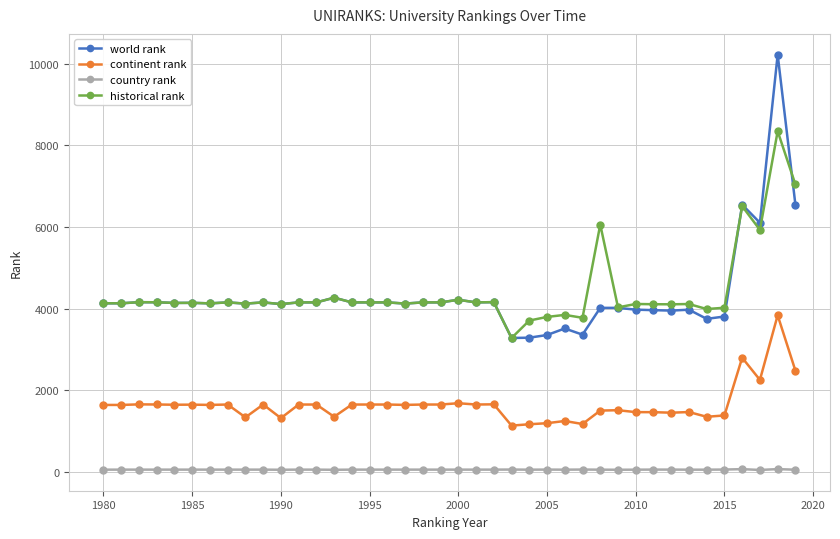

True or false: continent rank has more than 0 interior local peaks.

True